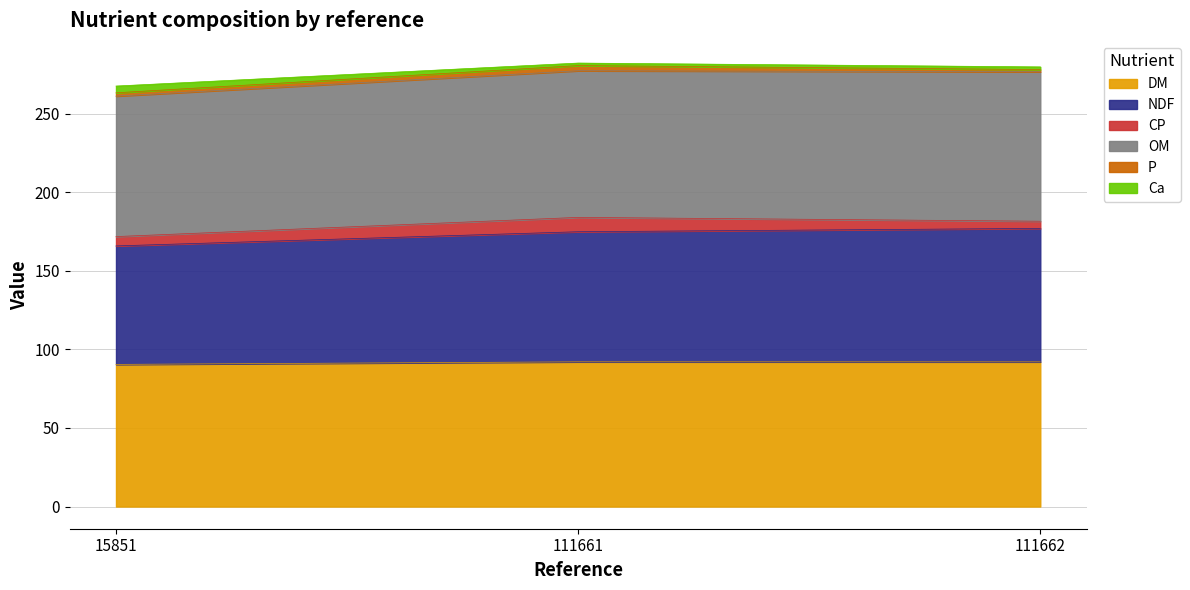

True or false: Ca has a value of 452.2 at 111661.

False